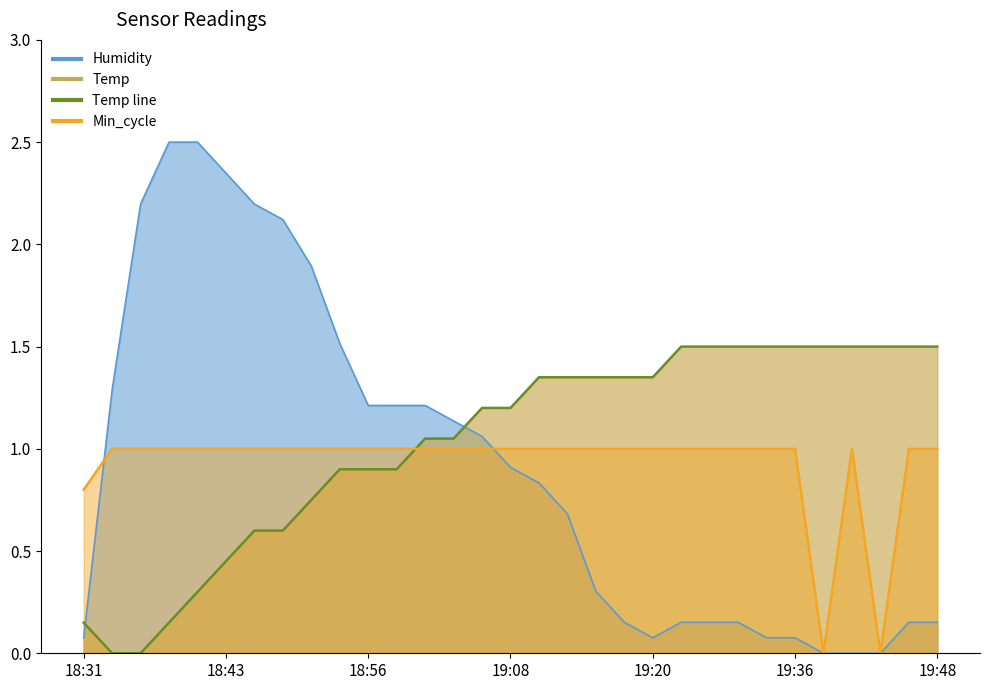

What is the approximate value of Min_cycle line at 19:36?

1.0